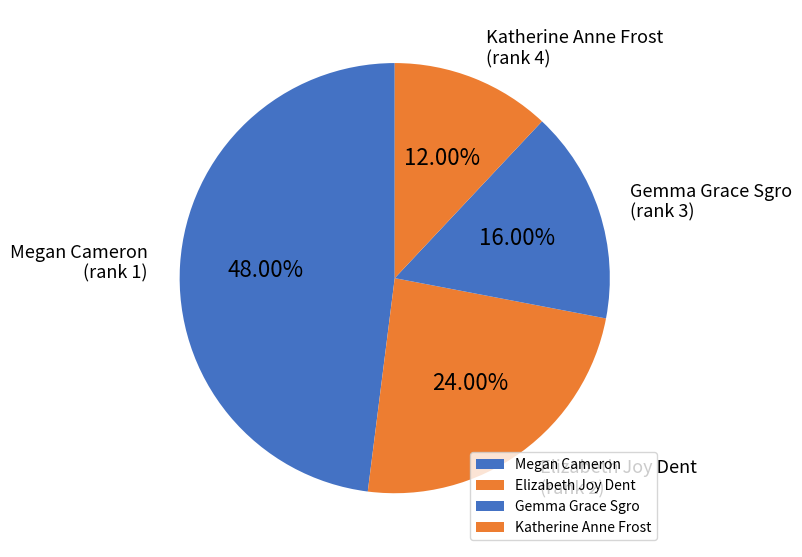

Which category has the biggest portion of the pie?

Megan Cameron